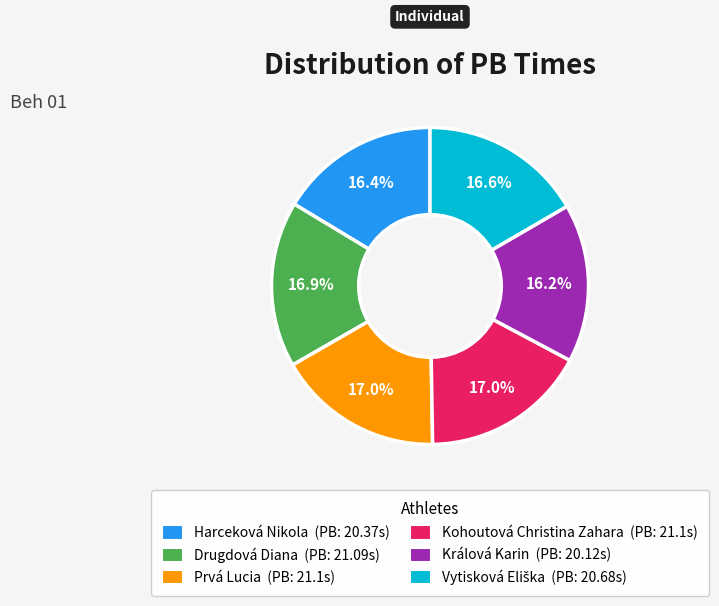

The Prvá Lucia slice represents 17% of the pie. True or false?

True